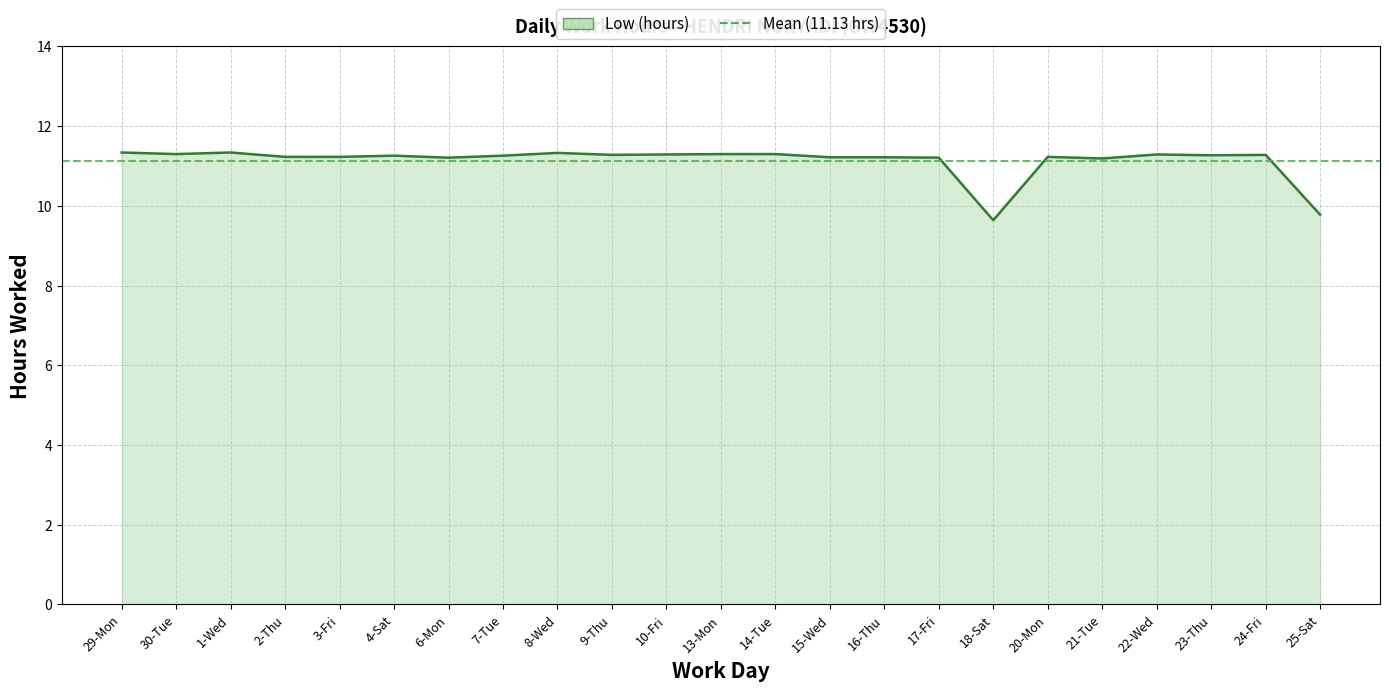

What is the change in value from 15-Wed to 25-Sat?

-1.4